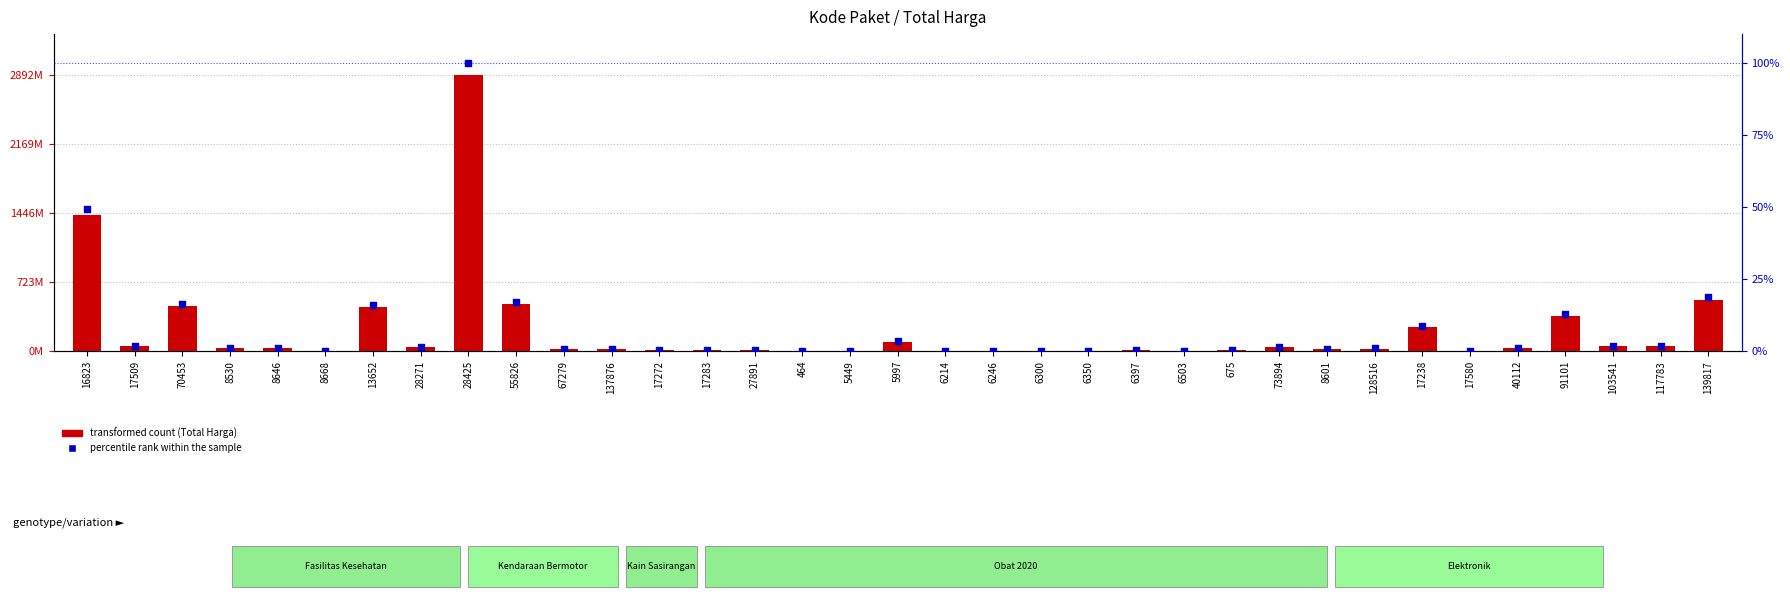

Which series has the largest total across all categories?

Total Harga